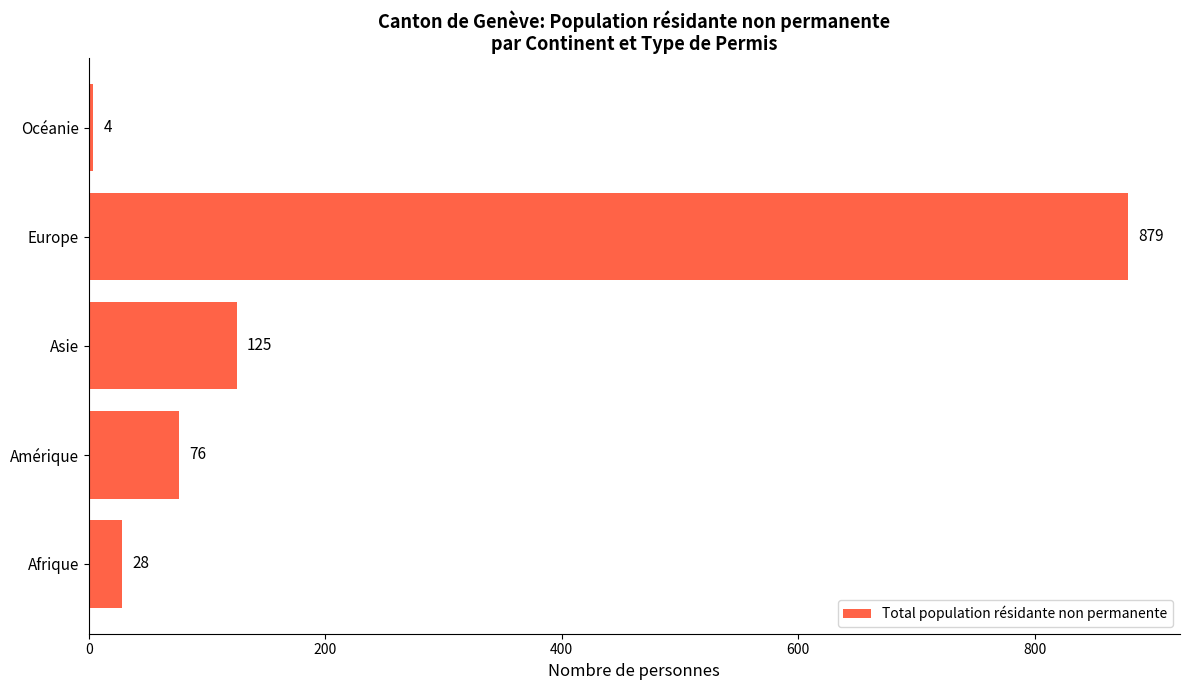

What is the change in value from Afrique to Océanie?

-24